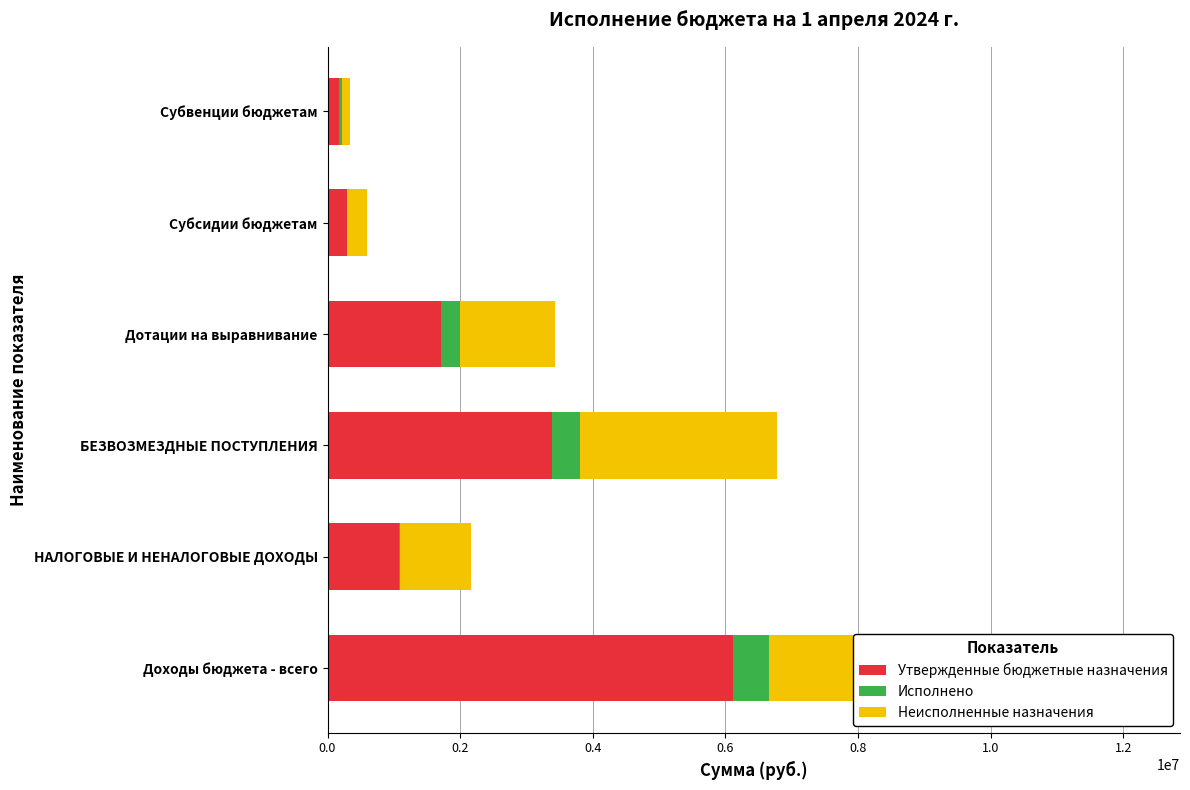

What is the spread (max minus min) of values at Дотации на выравнивание?

1437600.0